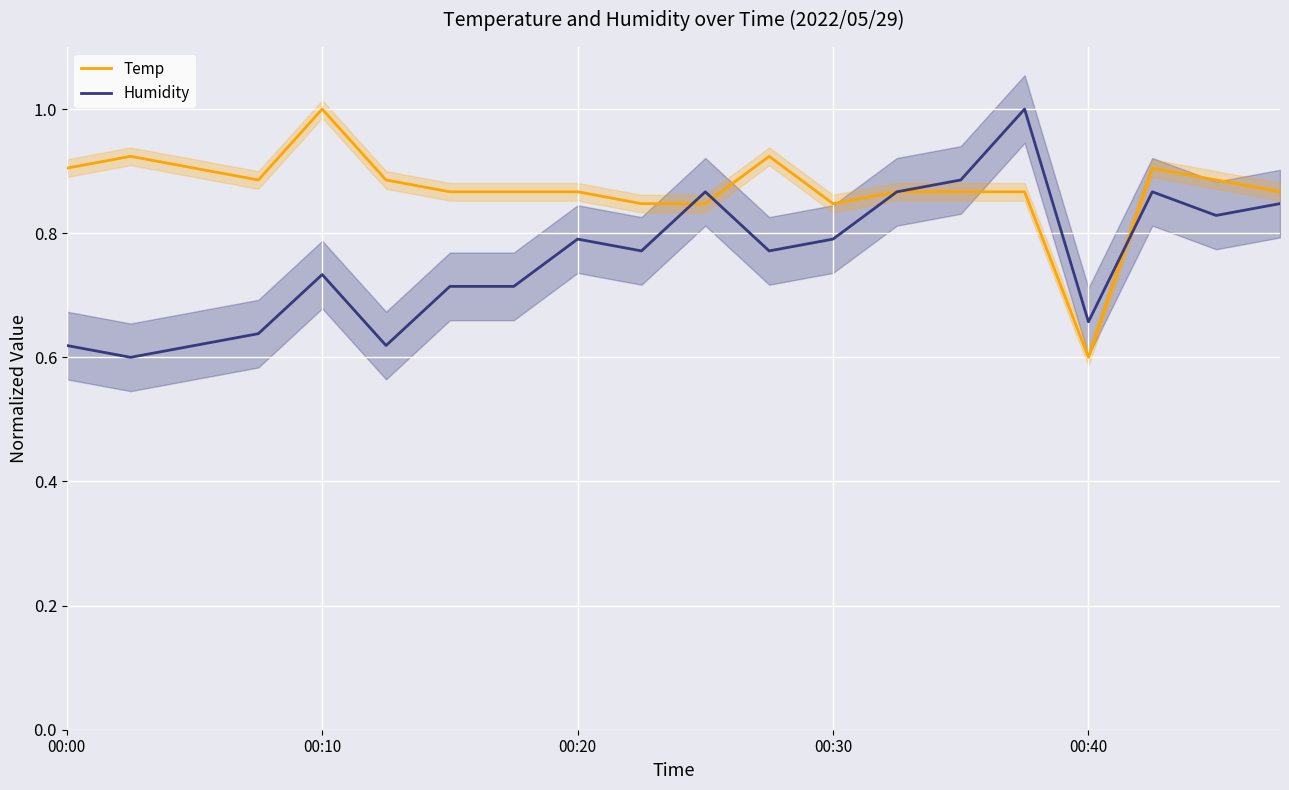

Reading left to right, extract all data points from this chart.

Temp: 0.9	0.9	0.9	0.9	1.0	0.9	0.9	0.9	0.9	0.8	0.8	0.9	0.8	0.9	0.9	0.9	0.6	0.9	0.9	0.9
Humidity: 0.6	0.6	0.6	0.6	0.7	0.6	0.7	0.7	0.8	0.8	0.9	0.8	0.8	0.9	0.9	1.0	0.7	0.9	0.8	0.8